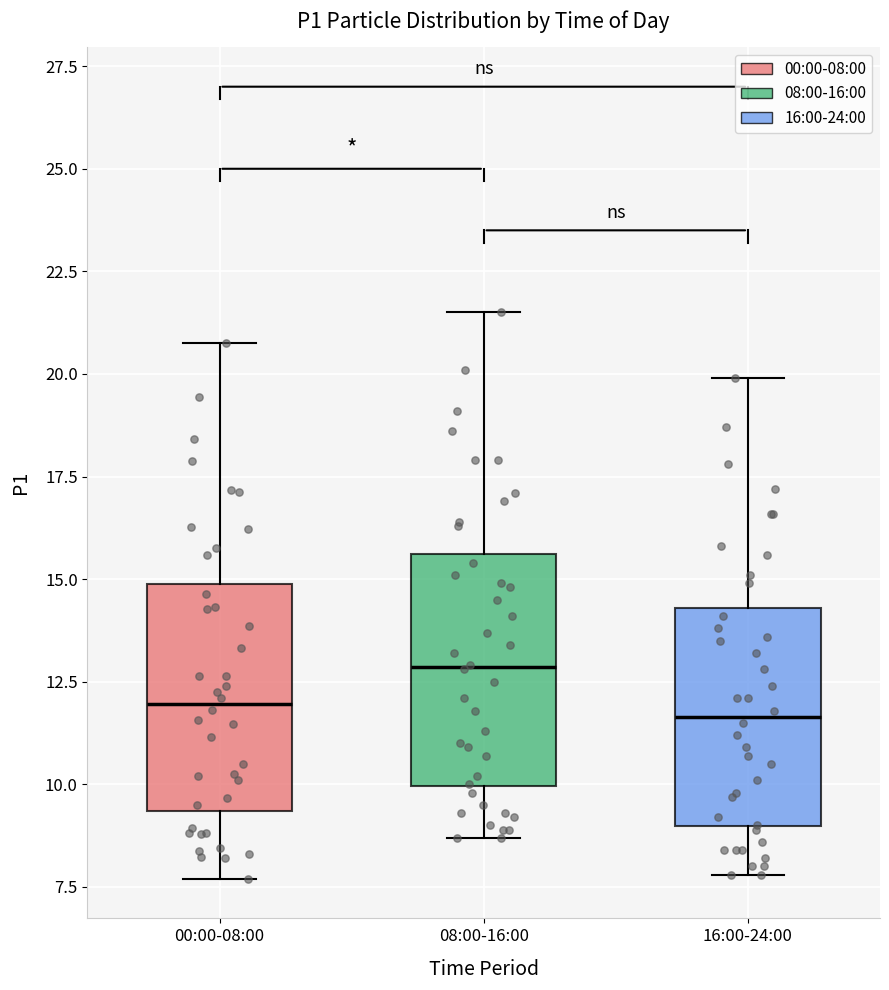

Reading left to right, transcribe this box plot: for each box, give where its median line is, the range the box spans, and where its two whiskers end, as read against the y-axis. The values are not printed on the chart, so give them approximately, as read against the axis.

00:00-08:00: median 12.0, box 9.5 to 15.0, whiskers 7.5 to 21.0
08:00-16:00: median 13.0, box 10.0 to 15.5, whiskers 8.5 to 21.5
16:00-24:00: median 11.5, box 9.0 to 14.5, whiskers 8.0 to 20.0